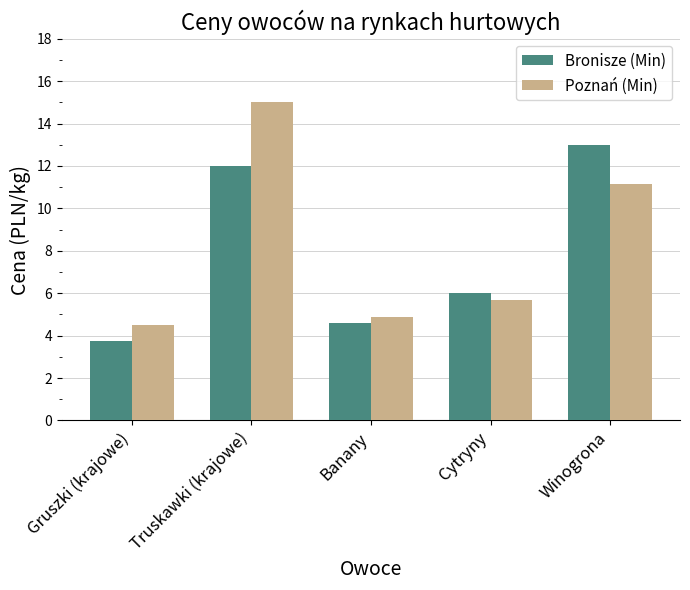

The value of Poznań (Min) at Banany is 3.0. True or false?

False